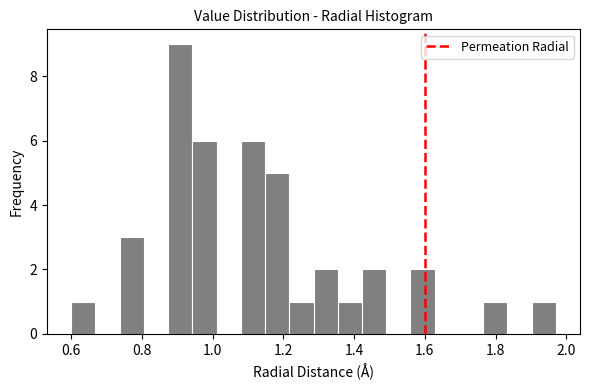

Read against the x-axis, roughly where is the centre of the tallest bar?

0.90